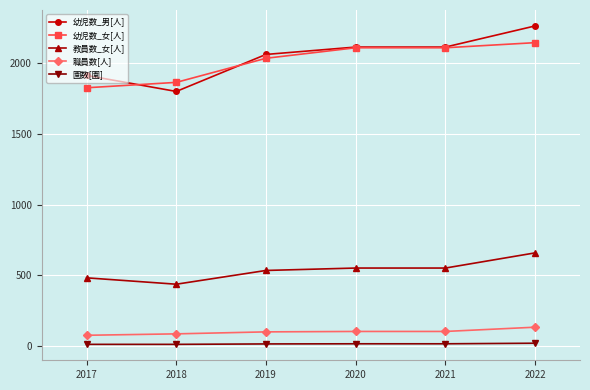

Which series changed the most between 2018 and 2020?

幼児数_男[人]